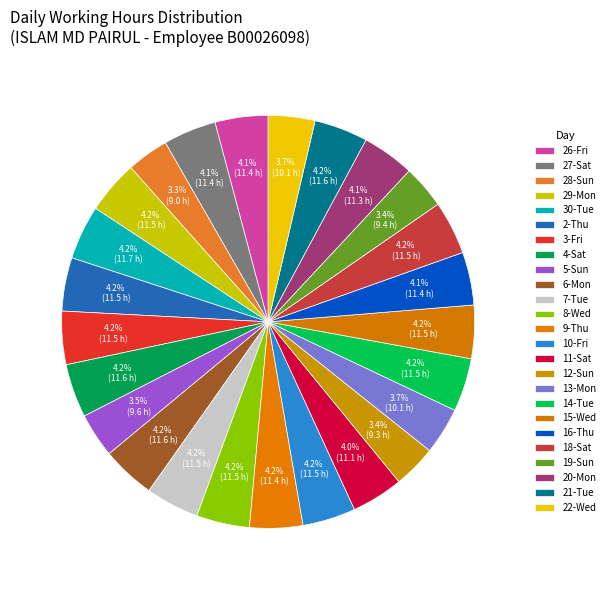

What is the total percentage of 26-Fri and 19-Sun?

7.6%